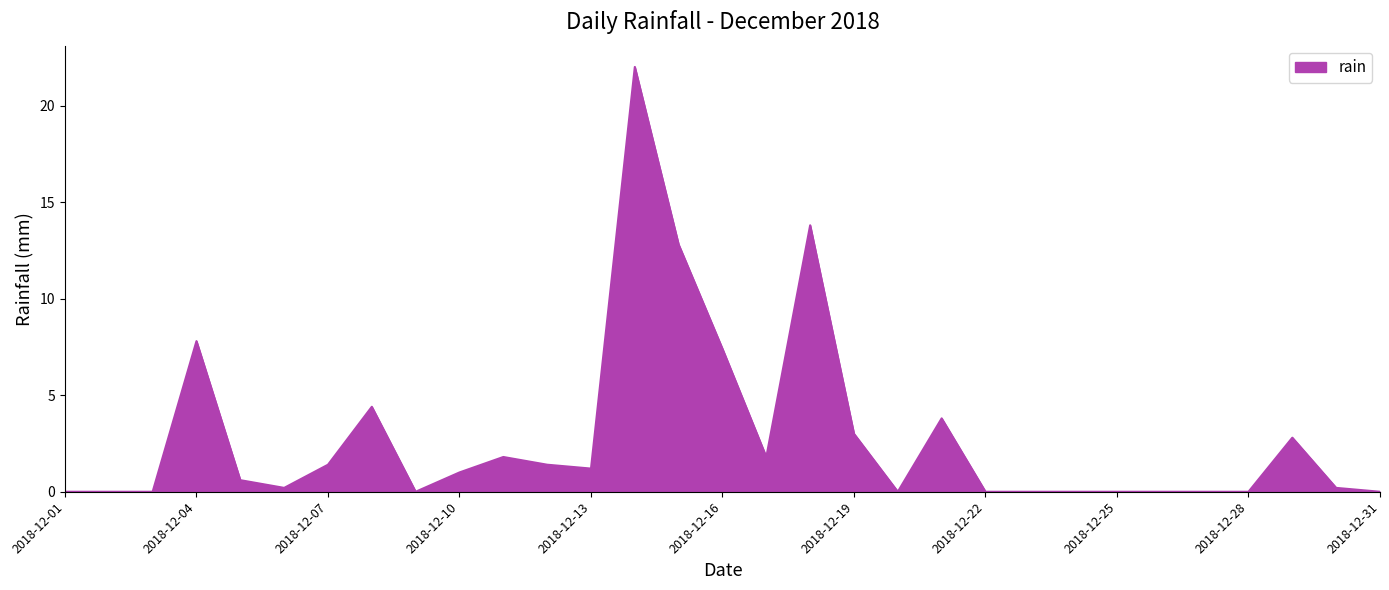

How many lines are shown in the chart?

1